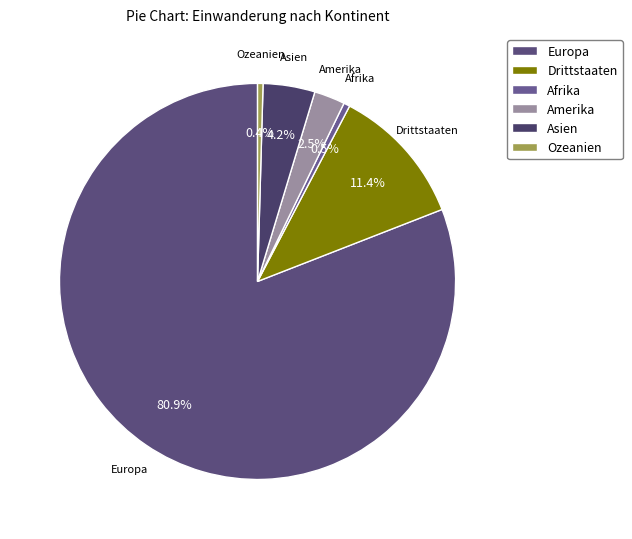

True or false: Drittstaaten accounts for 21% of the total.

False